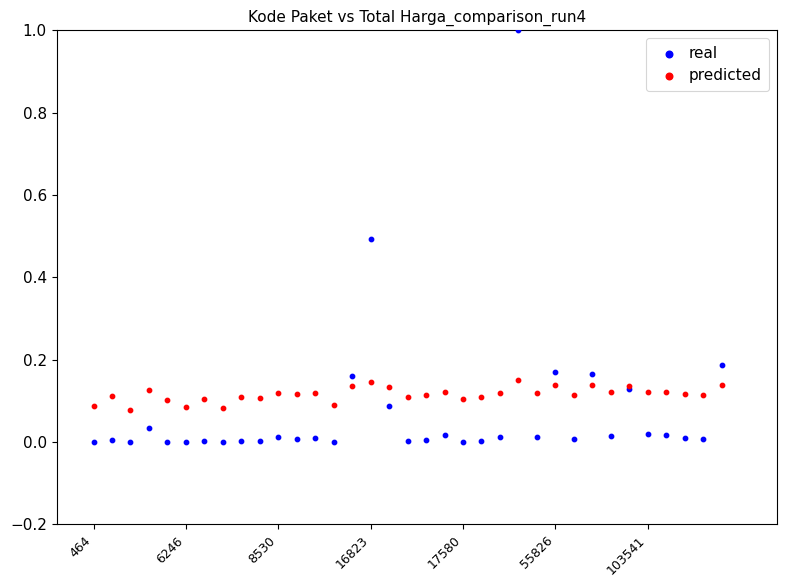

Which series contains the lowest Y value?

real